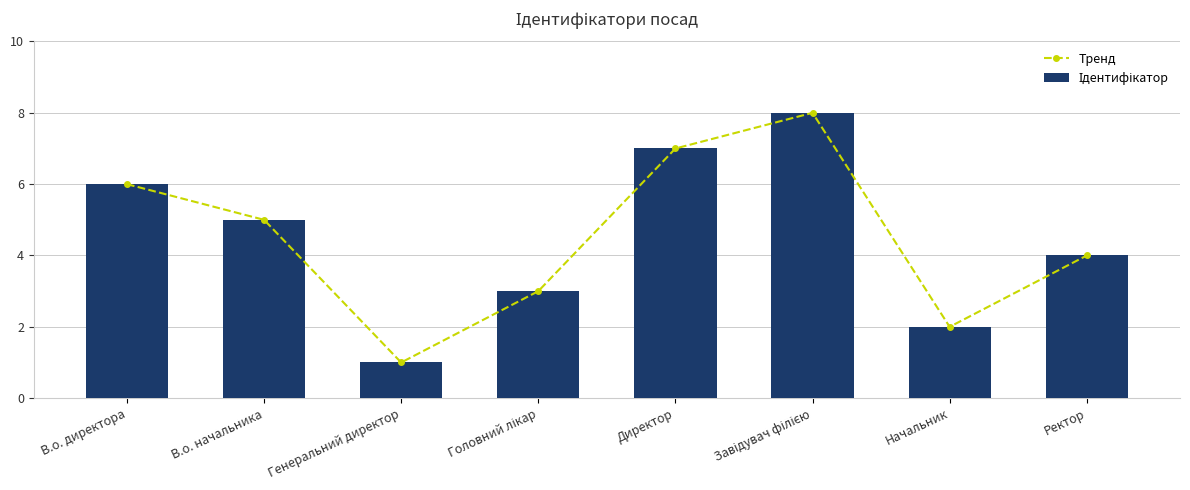

What is the maximum value for Ідентифікатор?

8